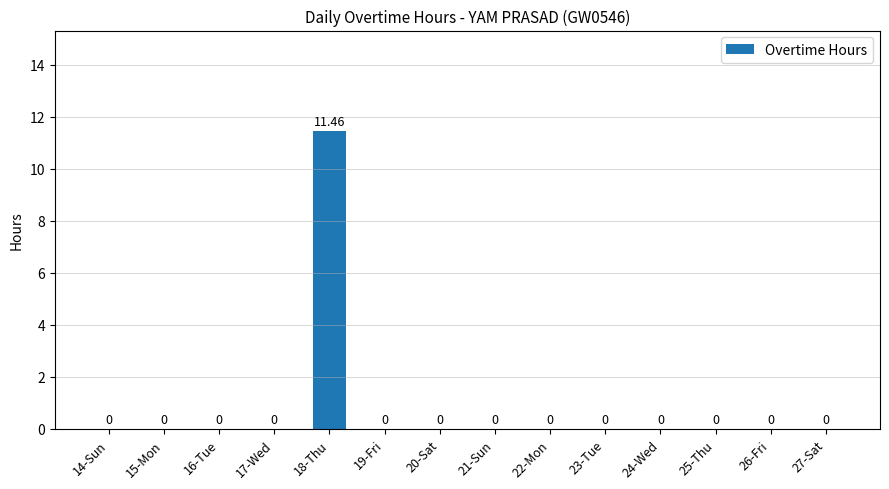

What is the sum of all values?

11.5